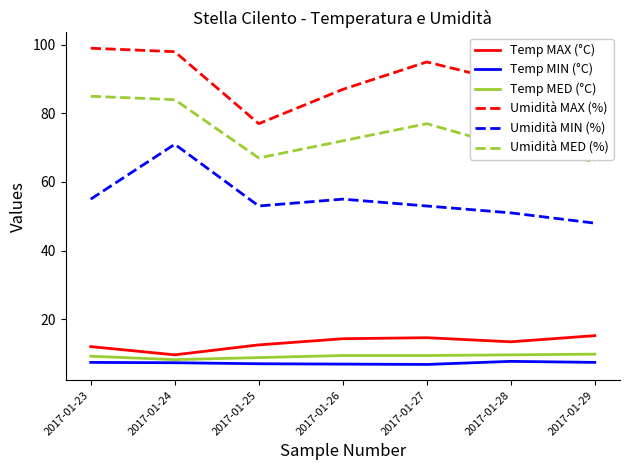

How many interior local peaks does the Umidità MED (%) series have?

1